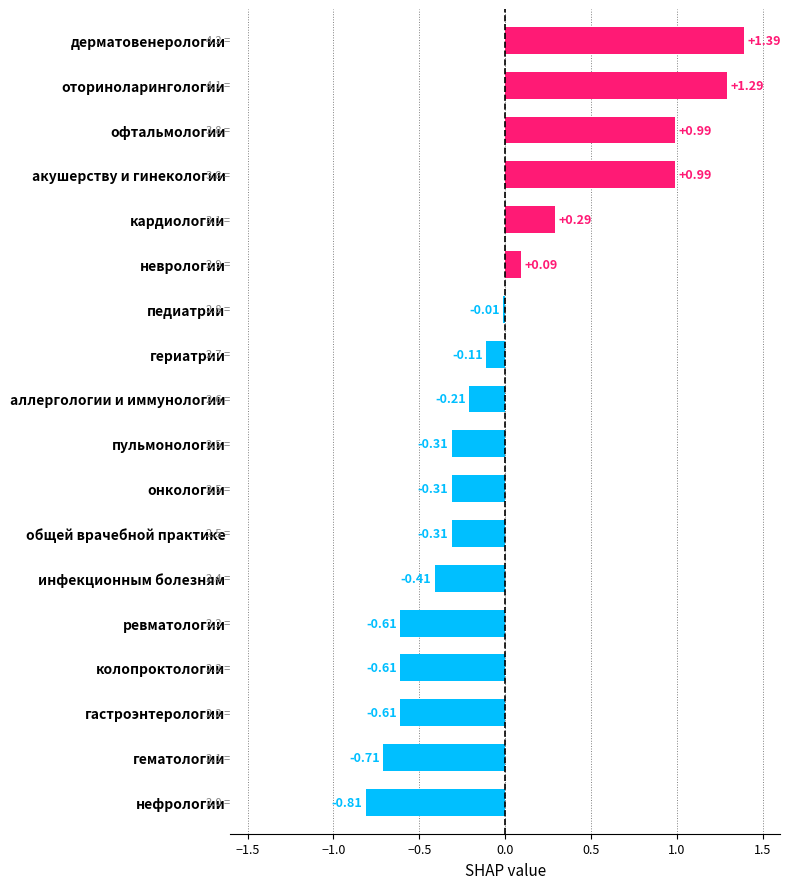

Which label corresponds to the largest value in the chart?

дерматовенерологии